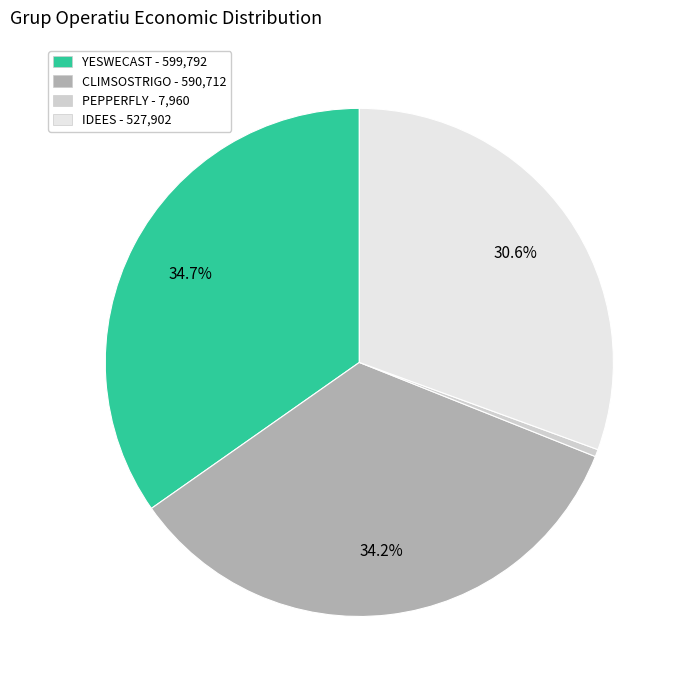

What is the smallest slice in the pie chart?

PEPPERFLY